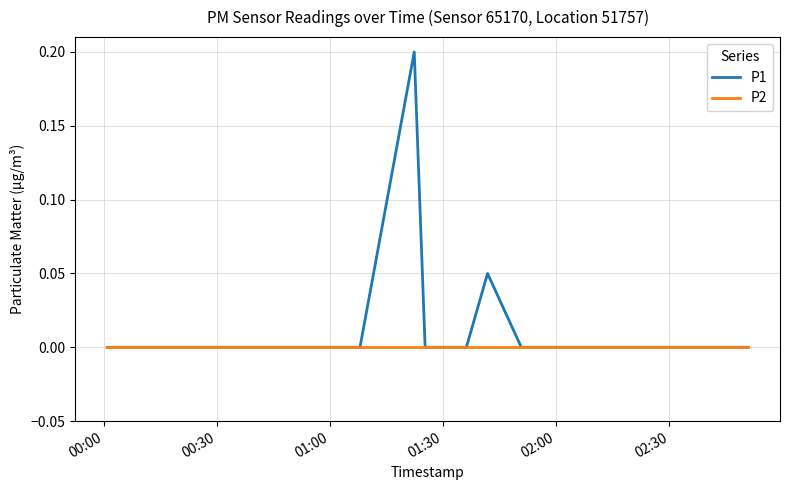

How many P1 values are between 0 and 1?

40